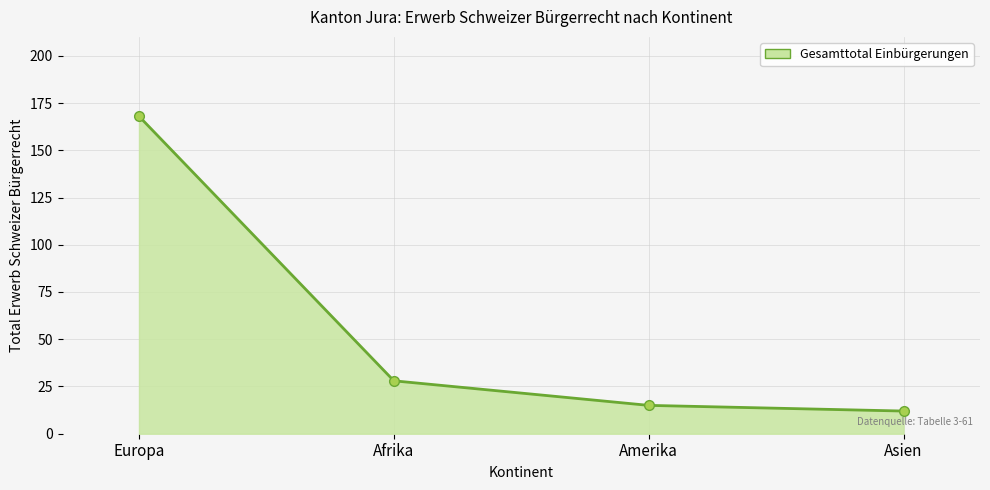

What position from the left is Asien?

4